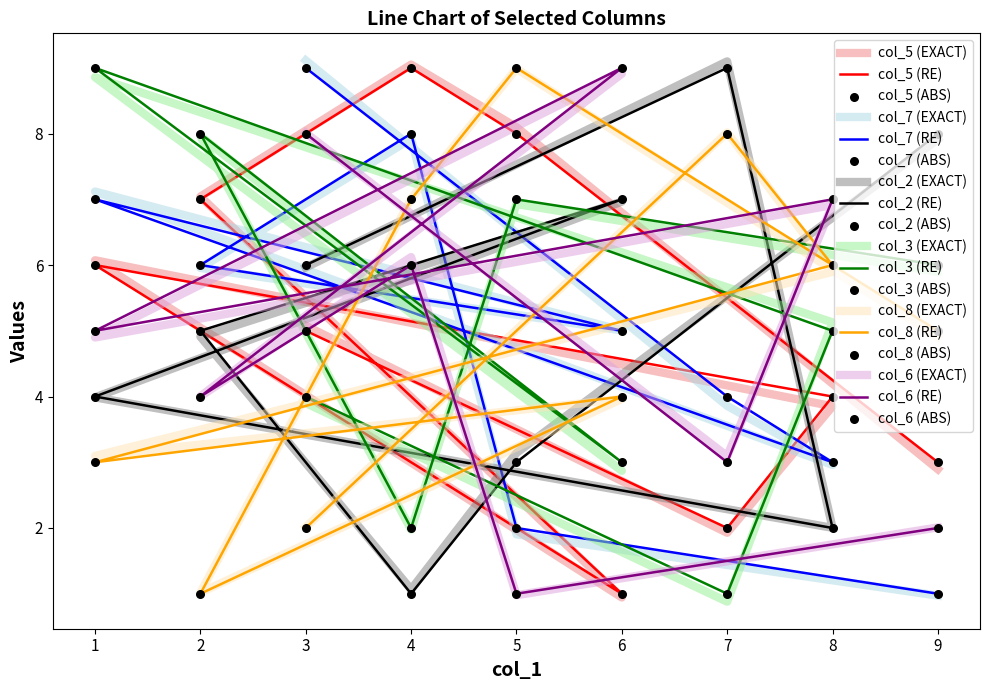

What are all the series names shown in the legend?

col_5, col_7, col_2, col_3, col_8, col_6